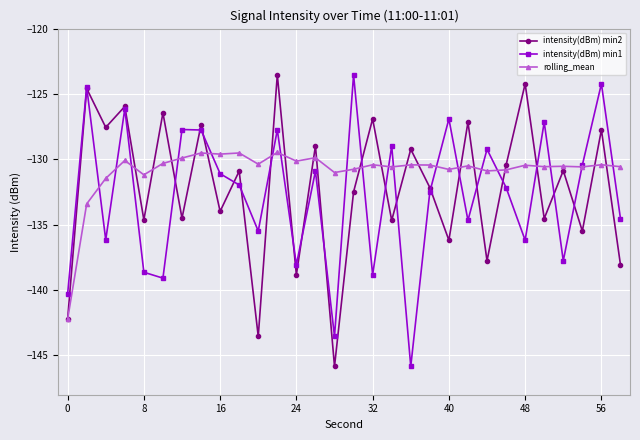

How many categories are shown in the chart?

30